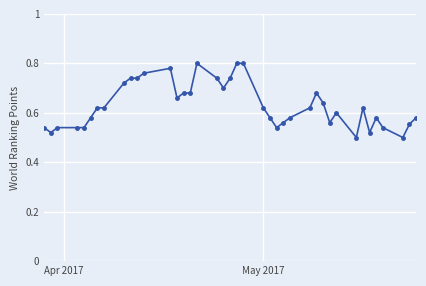

True or false: the data has more than 2 interior local peaks.

True